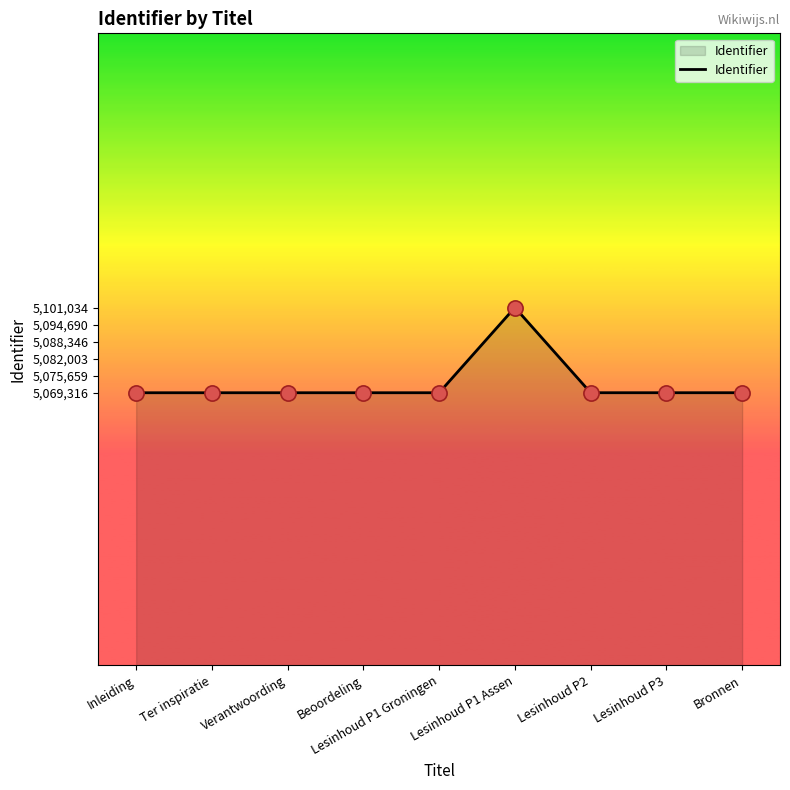

What is the change in value from Beoordeling to Lesinhoud P1 Groningen?

+1